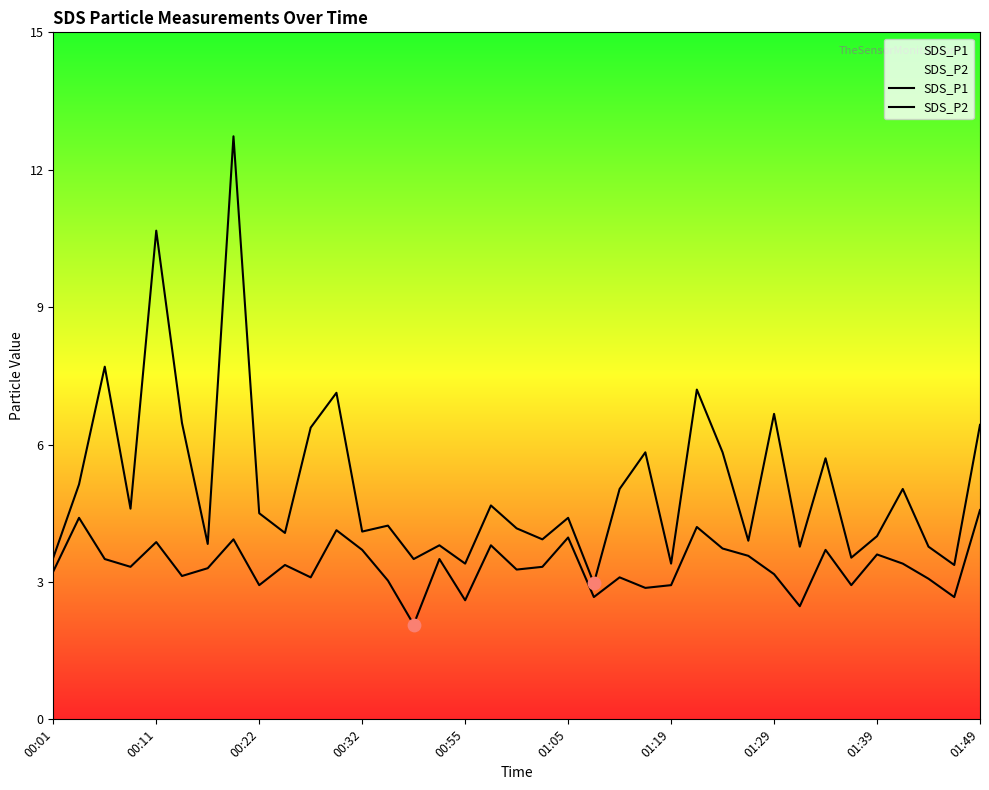

At how many categories does at least one series exceed 9?

2